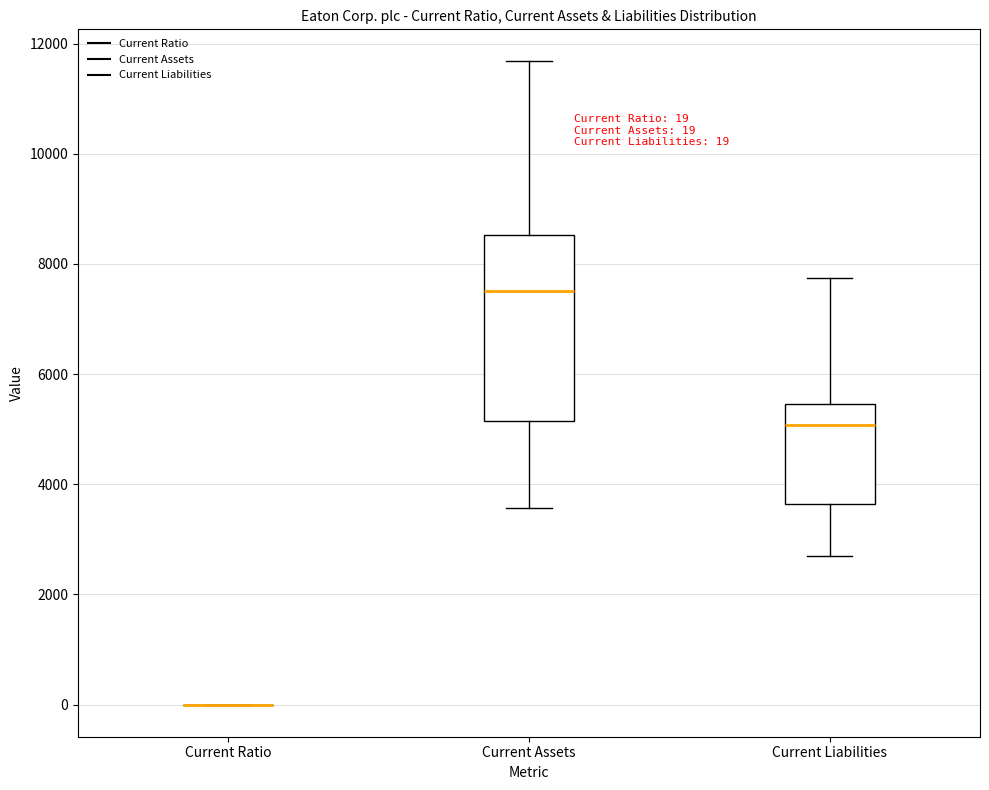

Comparing the boxes themselves (not the whiskers), which one is the tallest?

Current Assets